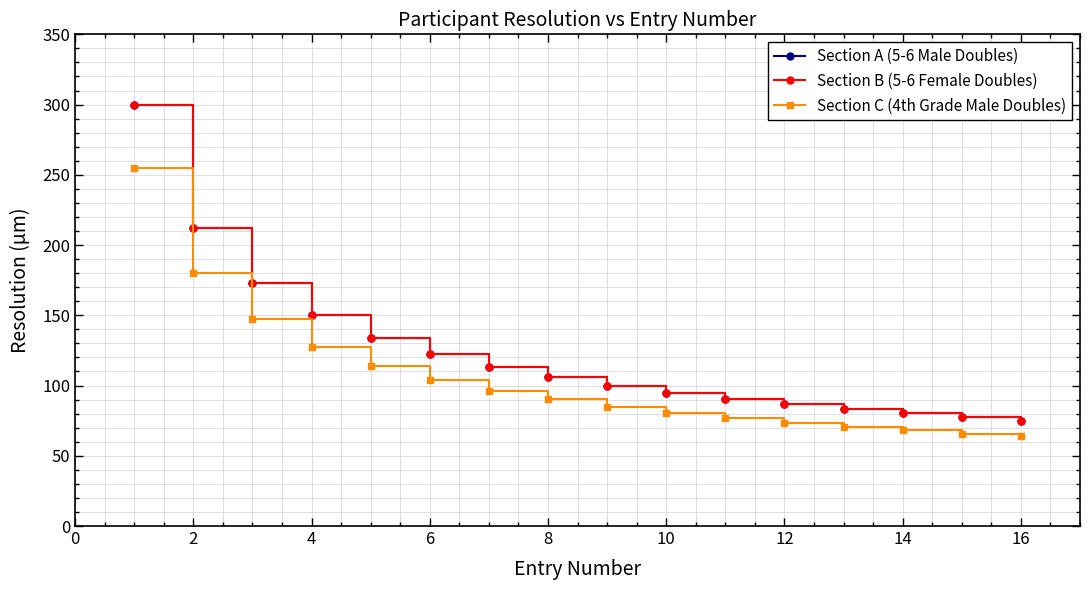

Is this an area chart (filled region under the line)?

No